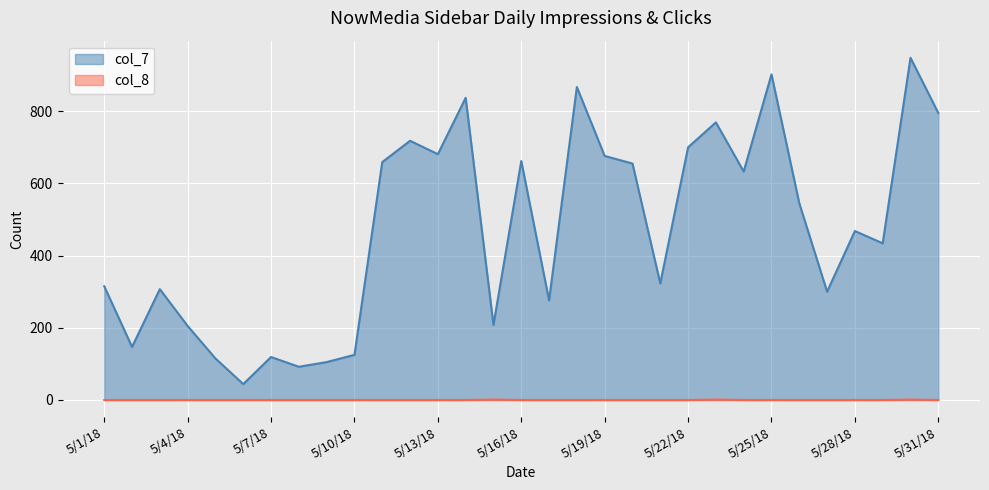

Reading left to right, what are all the values shown in this chart?

col_7: 315	147	307	205	115	44	119	92	105	125	659	718	681	837	208	662	276	867	676	655	323	700	769	633	902	545	300	468	434	948	795
col_8: 0	0	0	0	0	0	0	0	0	0	0	0	0	0	1	0	0	0	0	0	0	0	1	0	0	0	0	0	0	1	0